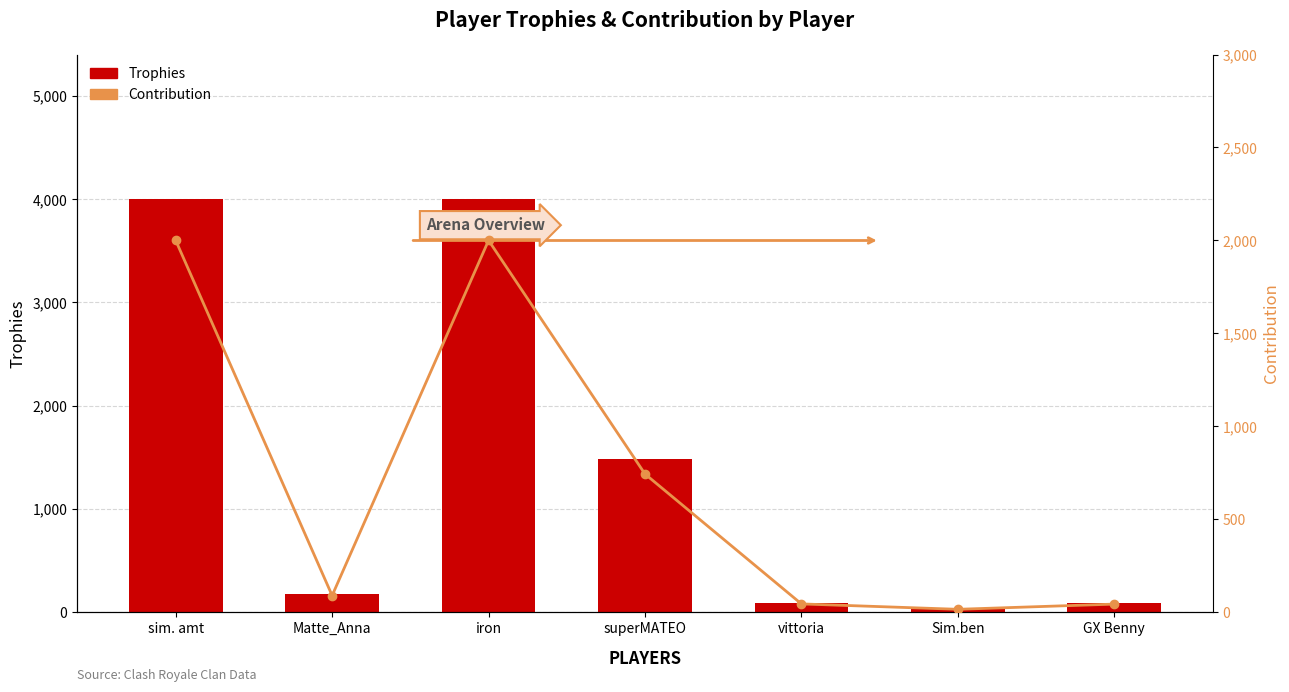

Is it true that Contribution equals 426 at sim. amt?

False